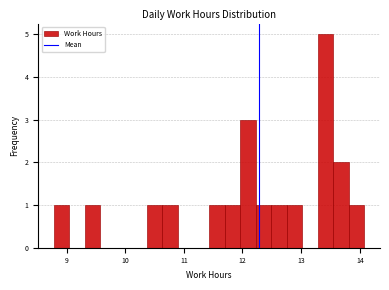

Read against the x-axis, roughly where is the centre of the tallest bar?

13.4